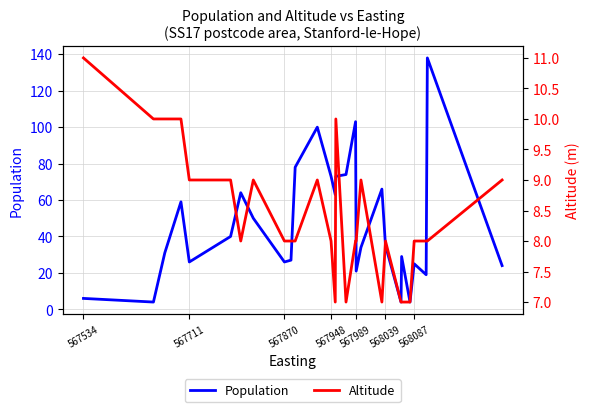

Reading left to right, list all the values displayed in this chart.

Population: 6	4	31	59	26	40	64	50	26	27	78	100	73	63	73	74	103	21	34	66	35	4	29	4	25	19	138	24
Altitude: 11	10	10	10	9	9	8	9	8	8	8	9	8	7	10	7	8	8	9	7	8	7	7	7	8	8	8	9